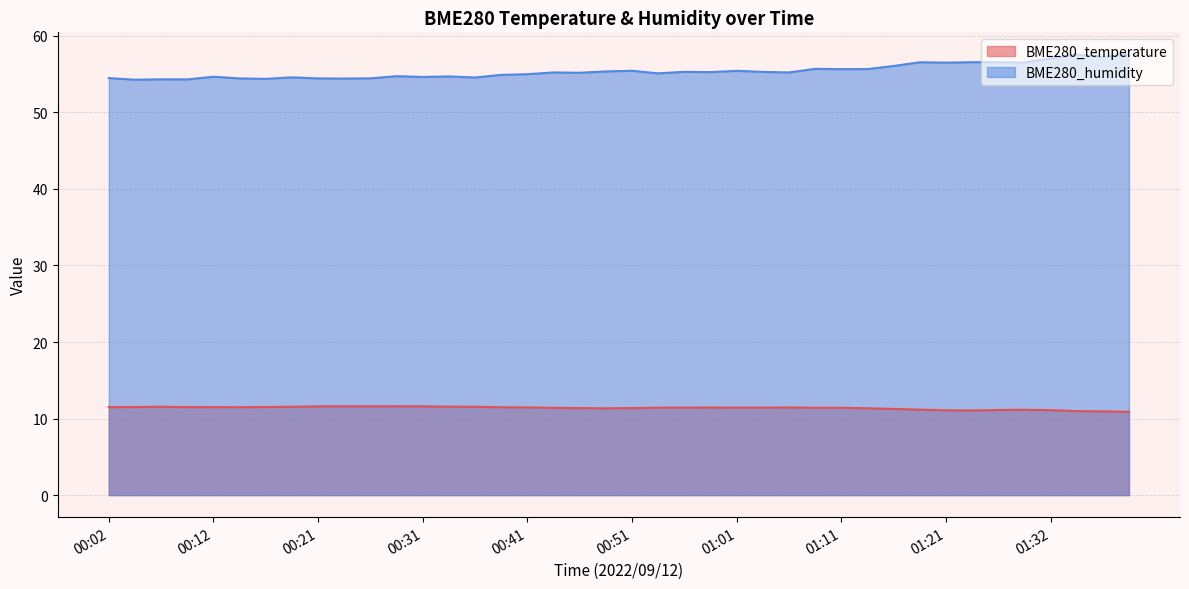

In BME280_temperature, how many points are higher than both neighbors (excluding endpoints)?

6